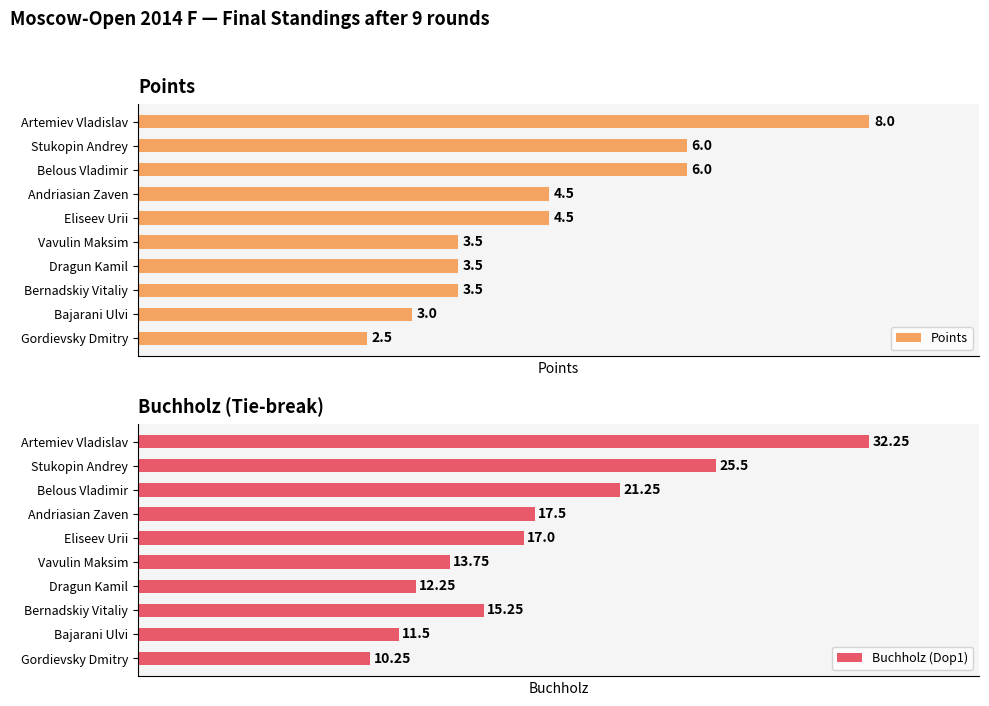

How many groups of bars are there?

10